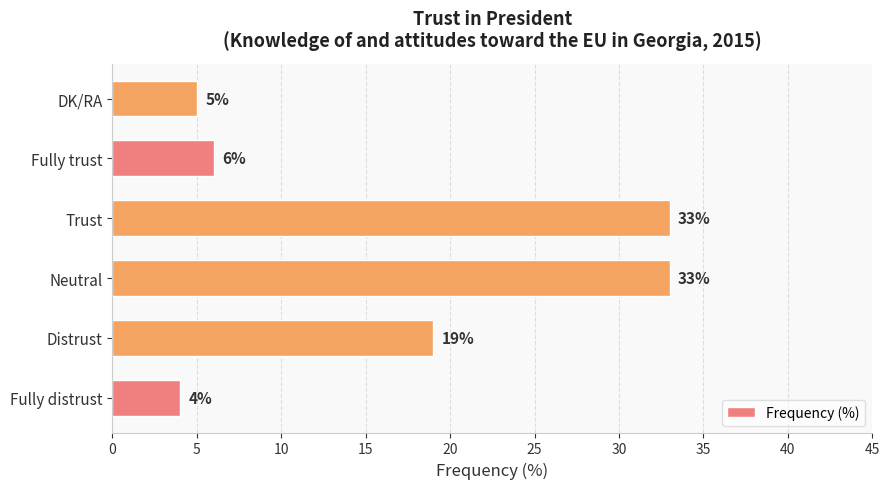

The chart shows a value of 1 at Fully distrust. True or false?

False